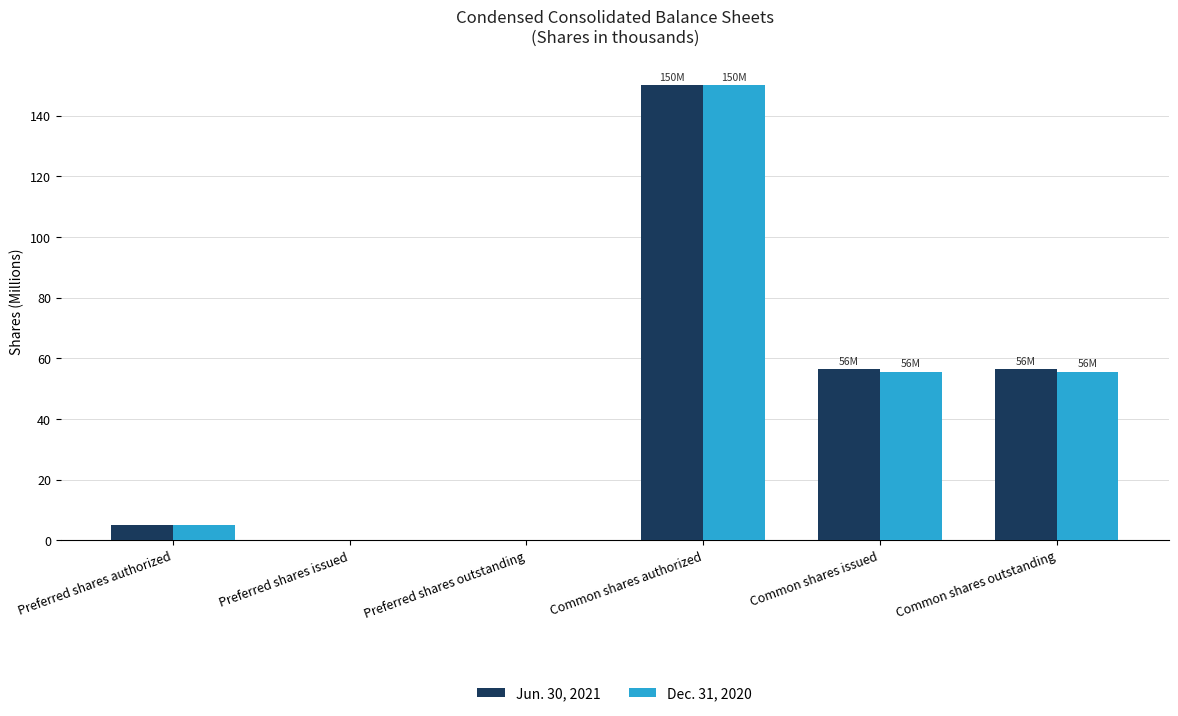

Reading right to left, extract all data points from this chart.

Jun. 30, 2021: Common shares outstanding=56.5	Common shares issued=56.5	Common shares authorized=150.0	Preferred shares outstanding=0.0	Preferred shares issued=0.0	Preferred shares authorized=5.0
Dec. 31, 2020: Common shares outstanding=55.6	Common shares issued=55.6	Common shares authorized=150.0	Preferred shares outstanding=0.0	Preferred shares issued=0.0	Preferred shares authorized=5.0